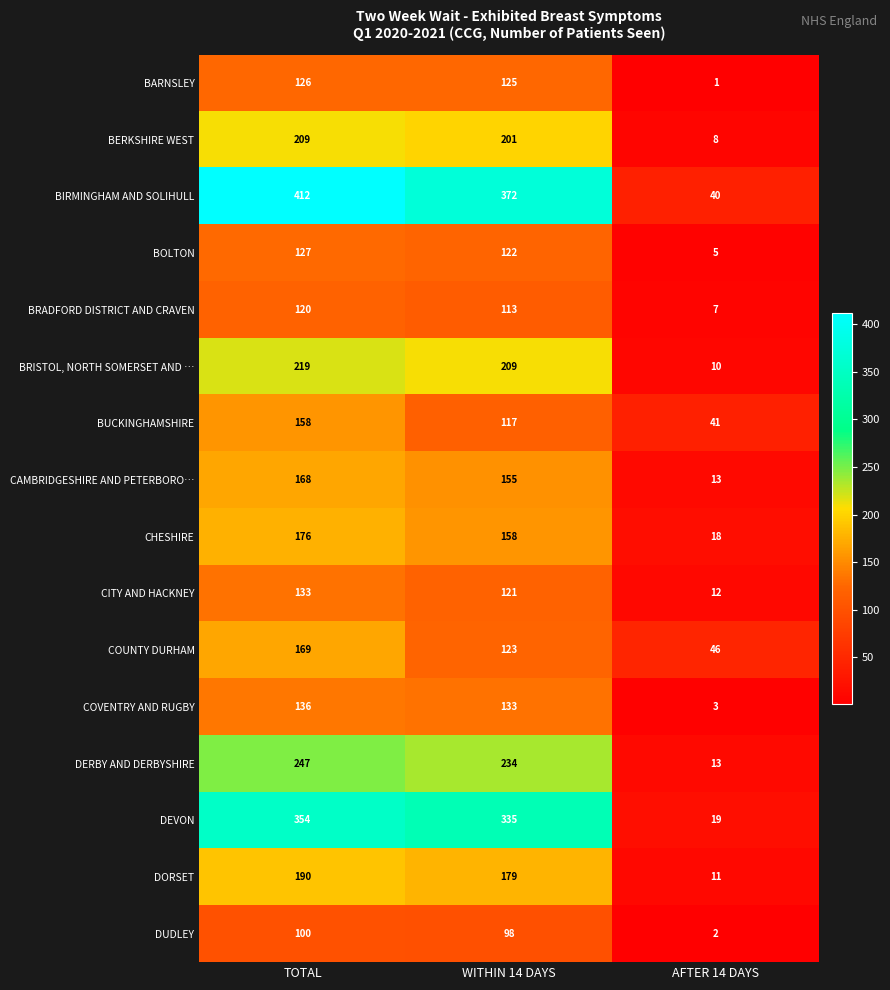

How many distinct data groups are displayed?

16